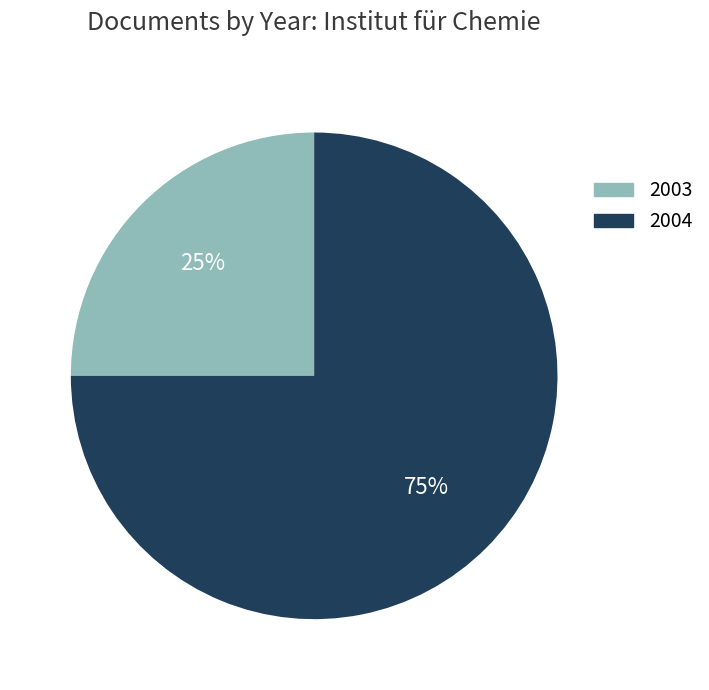

To the nearest percent, what is the average slice percentage?

50%